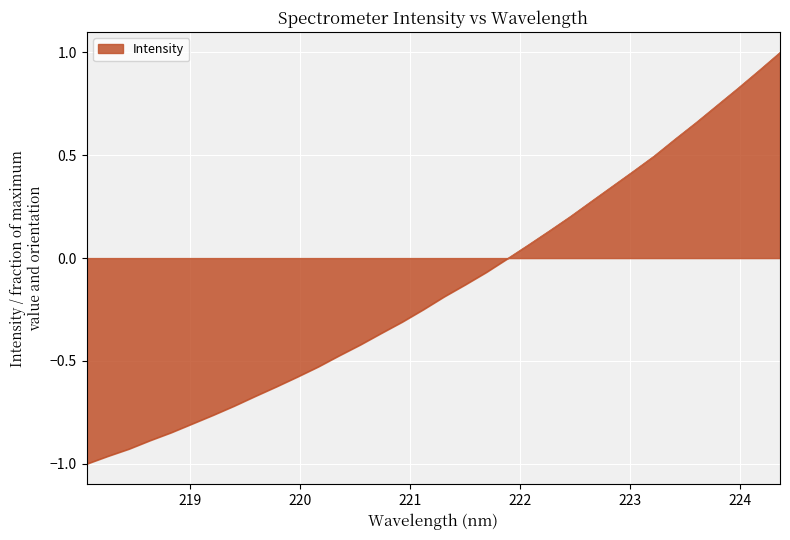

What is the maximum value shown in the chart?

1.0